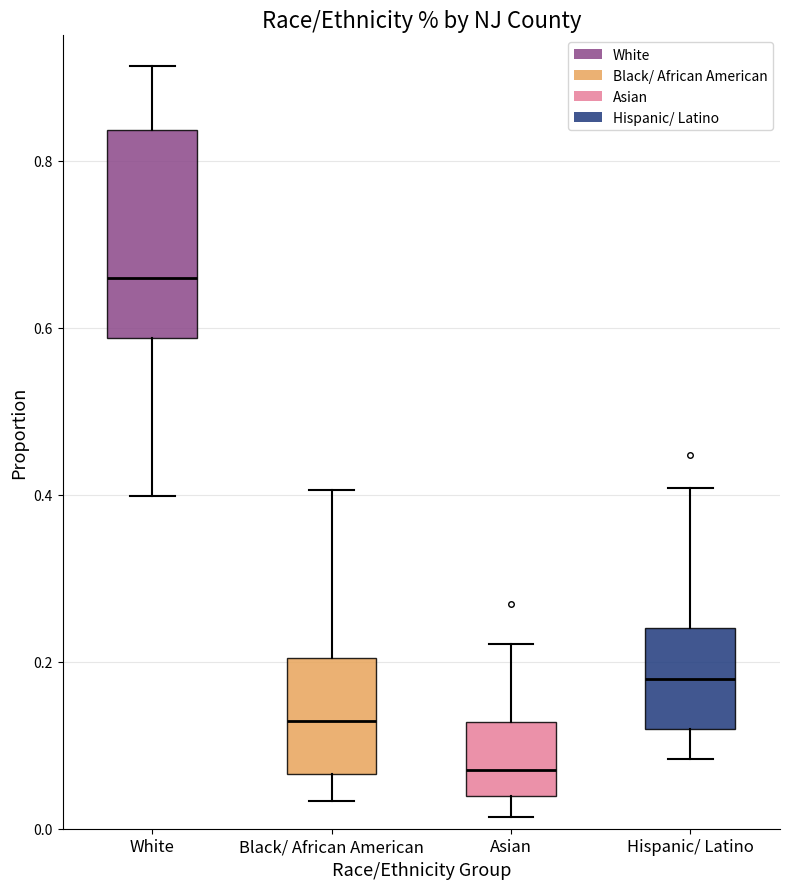

Which box has the highest median line?

White